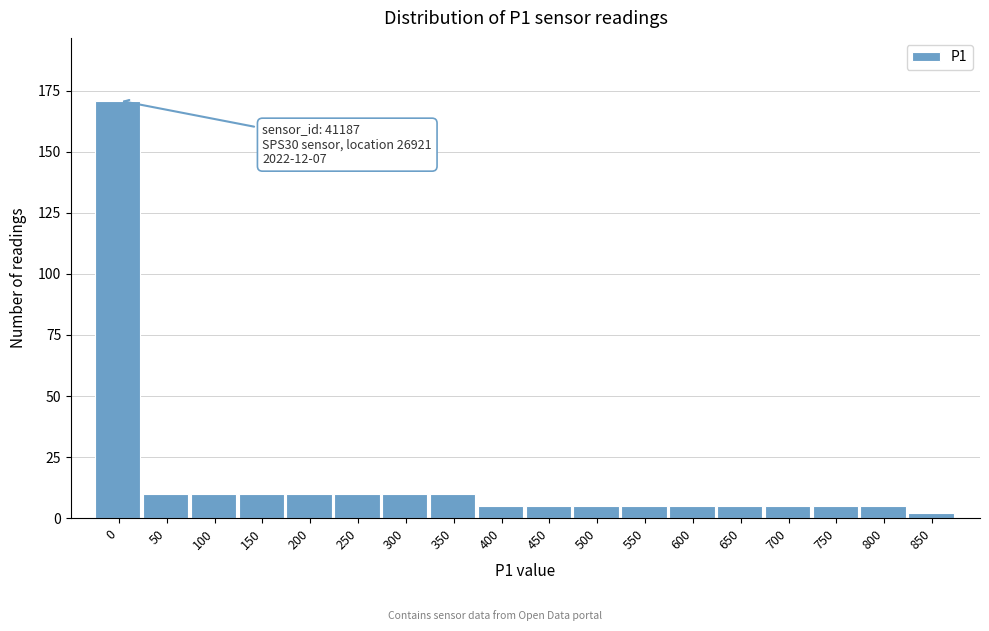

Reading left to right, what are all the values shown in this chart?

171	10	10	10	10	10	10	10	5	5	5	5	5	5	5	5	5	2